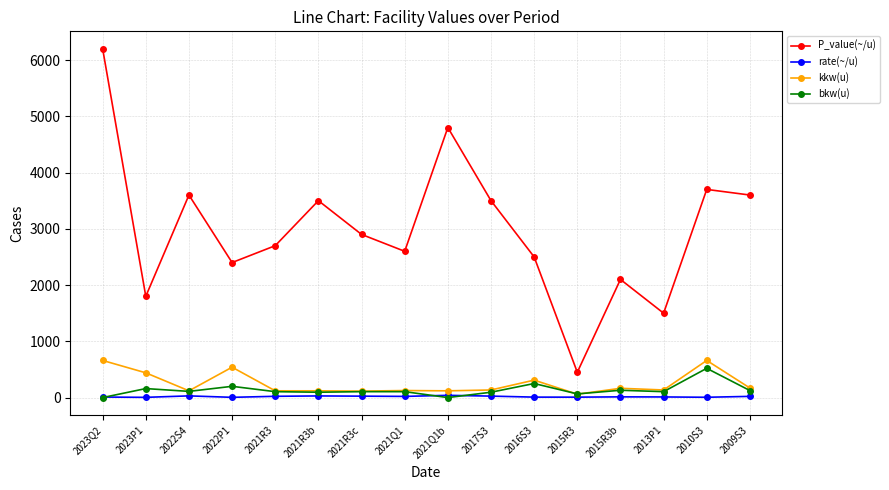

What is the label of the 11th point from the left?

2016S3